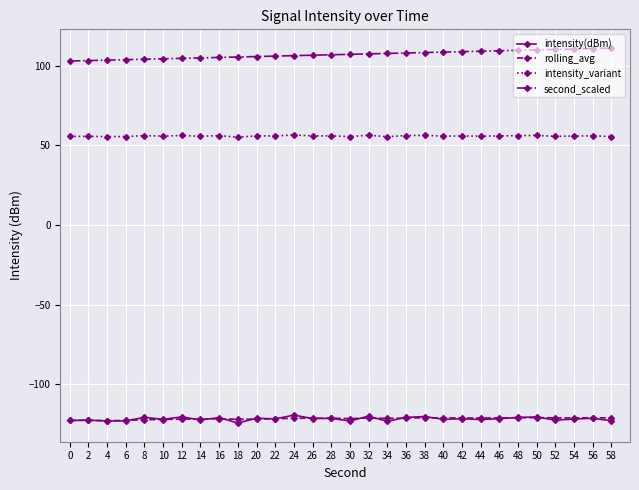

What are all the series names shown in the legend?

intensity(dBm), rolling_avg, intensity_variant, second_scaled